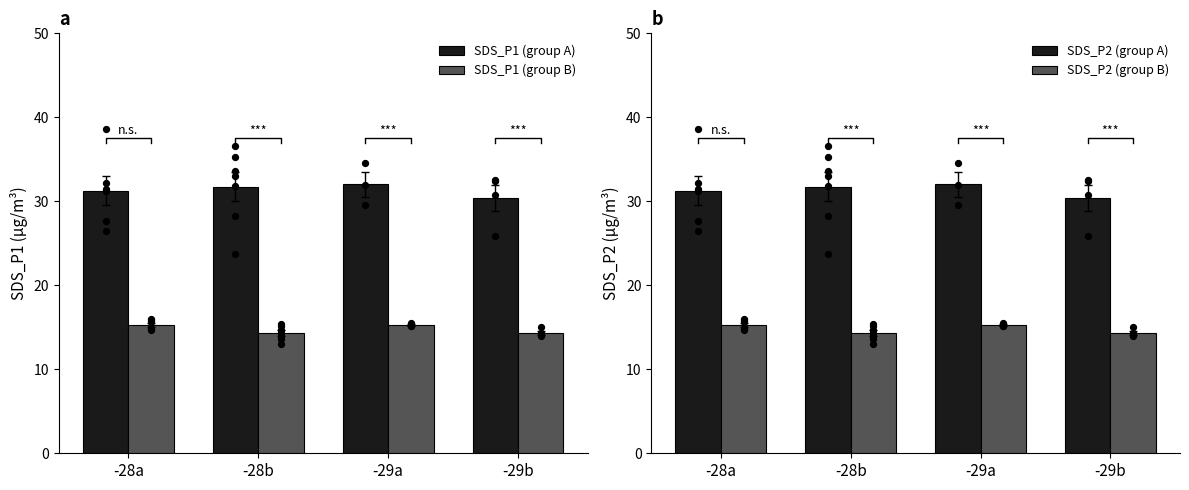

At which category is the sum across all series the highest?

-29a